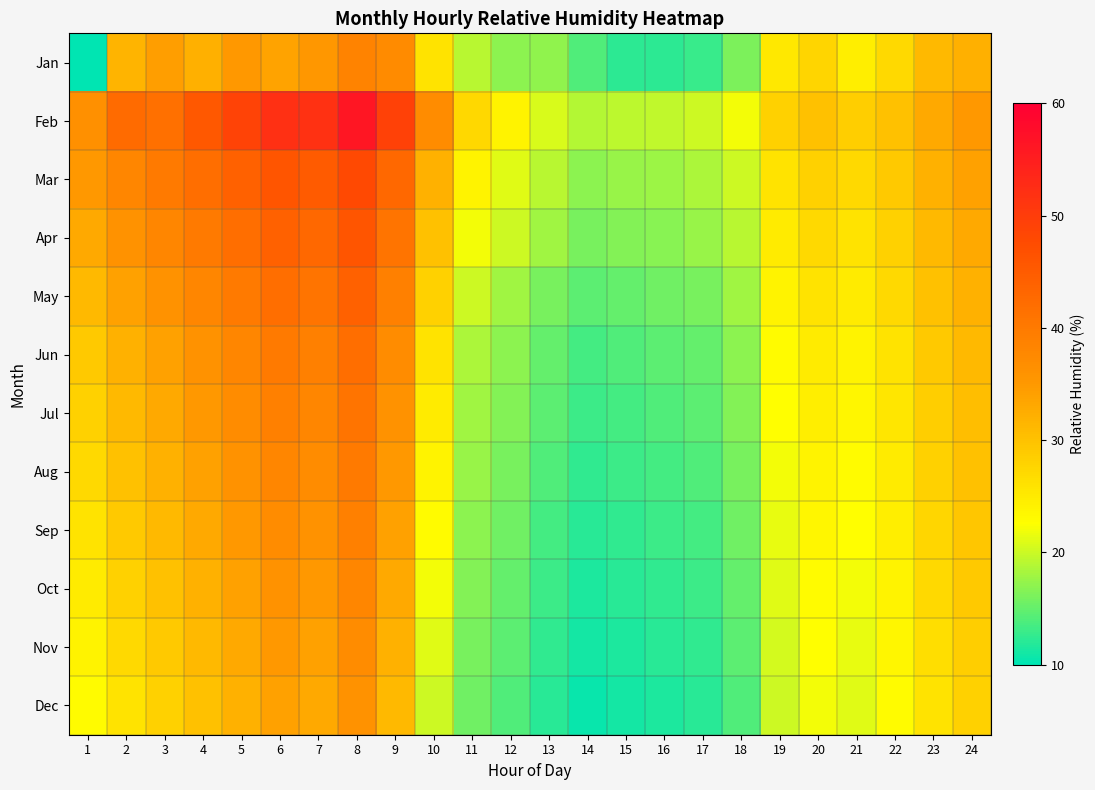

Reading left to right, list all the values displayed in this chart.

Jan: 1=6.2	2=31.6	3=34.3	4=32.2	5=35.0	6=33.8	7=35.2	8=38.4	9=37.3	10=25.9	11=19.0	12=16.9	13=17.1	14=14.0	15=12.3	16=12.2	17=12.8	18=16.2	19=25.3	20=27.6	21=24.5	22=27.0	23=31.0	24=32.1
Feb: 1=36.5	2=42.3	3=41.5	4=45.4	5=48.9	6=52.0	7=51.8	8=56.1	9=49.2	10=37.0	11=27.2	12=23.9	13=20.7	14=18.9	15=19.3	16=19.4	17=20.0	18=22.0	19=28.0	20=30.0	21=28.5	22=30.0	23=33.0	24=35.0
Mar: 1=35.0	2=38.0	3=40.0	4=42.0	5=44.0	6=46.0	7=45.0	8=48.0	9=43.0	10=32.0	11=24.0	12=21.0	13=19.0	14=17.0	15=17.5	16=17.8	17=18.5	18=20.0	19=26.0	20=28.0	21=27.0	22=29.0	23=32.0	24=34.0
Apr: 1=33.0	2=36.0	3=38.0	4=40.0	5=42.0	6=44.0	7=43.0	8=46.0	9=41.0	10=30.0	11=22.0	12=20.0	13=18.0	14=16.0	15=16.5	16=16.8	17=17.5	18=19.0	19=25.0	20=27.0	21=26.0	22=28.0	23=31.0	24=33.0
May: 1=31.0	2=34.0	3=36.0	4=38.0	5=40.0	6=42.0	7=41.0	8=44.0	9=39.0	10=28.0	11=20.0	12=18.0	13=16.0	14=14.5	15=15.0	16=15.5	17=16.0	18=18.0	19=24.0	20=26.0	21=25.0	22=27.0	23=30.0	24=32.0
Jun: 1=29.0	2=32.0	3=34.0	4=36.0	5=38.0	6=40.0	7=39.0	8=42.0	9=37.0	10=26.0	11=18.5	12=17.0	13=15.0	14=13.5	15=14.0	16=14.5	17=15.0	18=17.0	19=23.0	20=25.0	21=24.0	22=26.0	23=29.0	24=31.0
Jul: 1=28.0	2=31.0	3=33.0	4=35.0	5=37.0	6=39.0	7=38.0	8=41.0	9=36.0	10=25.0	11=18.0	12=16.5	13=14.5	14=13.0	15=13.5	16=14.0	17=14.5	18=16.5	19=22.5	20=24.5	21=23.5	22=25.5	23=28.5	24=30.5
Aug: 1=27.0	2=30.0	3=32.0	4=34.0	5=36.0	6=38.0	7=37.0	8=40.0	9=35.0	10=24.0	11=17.5	12=16.0	13=14.0	14=12.5	15=13.0	16=13.5	17=14.0	18=16.0	19=22.0	20=24.0	21=23.0	22=25.0	23=28.0	24=30.0
Sep: 1=26.0	2=29.0	3=31.0	4=33.0	5=35.0	6=37.0	7=36.0	8=39.0	9=34.0	10=23.0	11=17.0	12=15.5	13=13.5	14=12.0	15=12.5	16=13.0	17=13.5	18=15.5	19=21.5	20=23.5	21=22.5	22=24.5	23=27.5	24=29.5
Oct: 1=25.0	2=28.0	3=30.0	4=32.0	5=34.0	6=36.0	7=35.0	8=38.0	9=33.0	10=22.0	11=16.5	12=15.0	13=13.0	14=11.5	15=12.0	16=12.5	17=13.0	18=15.0	19=21.0	20=23.0	21=22.0	22=24.0	23=27.0	24=29.0
Nov: 1=24.0	2=27.0	3=29.0	4=31.0	5=33.0	6=35.0	7=34.0	8=37.0	9=32.0	10=21.0	11=16.0	12=14.5	13=12.5	14=11.0	15=11.5	16=12.0	17=12.5	18=14.5	19=20.5	20=22.5	21=21.5	22=23.5	23=26.5	24=28.5
Dec: 1=23.0	2=26.0	3=28.0	4=30.0	5=32.0	6=34.0	7=33.0	8=36.0	9=31.0	10=20.0	11=15.5	12=14.0	13=12.0	14=10.5	15=11.0	16=11.5	17=12.0	18=14.0	19=20.0	20=22.0	21=21.0	22=23.0	23=26.0	24=28.0